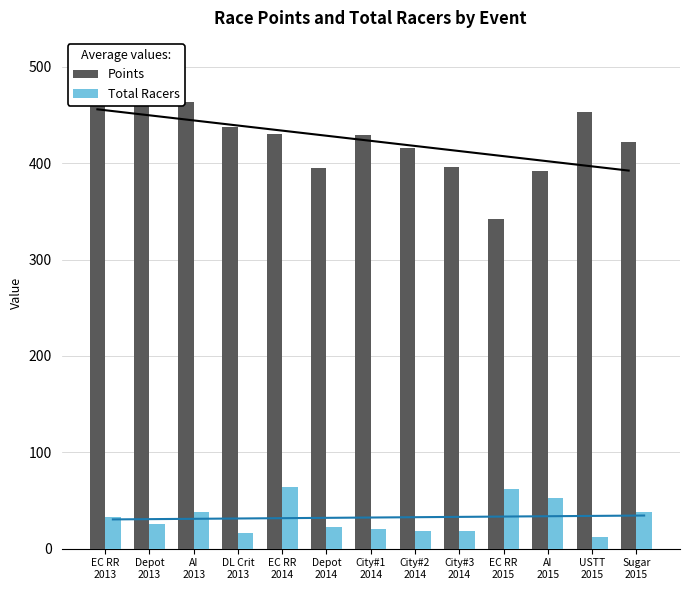

The Total Racers series shows 30.5 at City#1
2014. True or false?

False